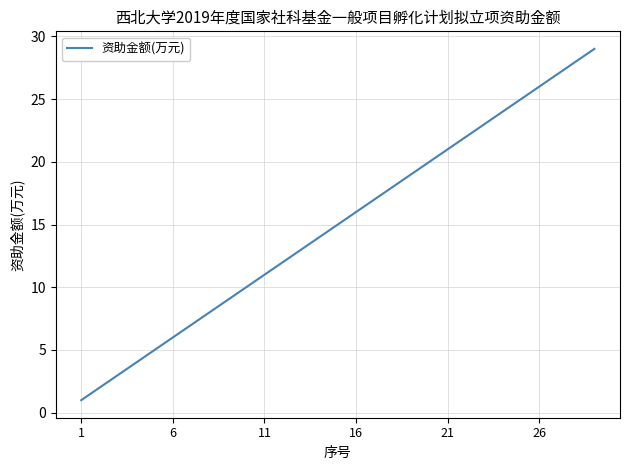

What is the greatest value displayed?

29